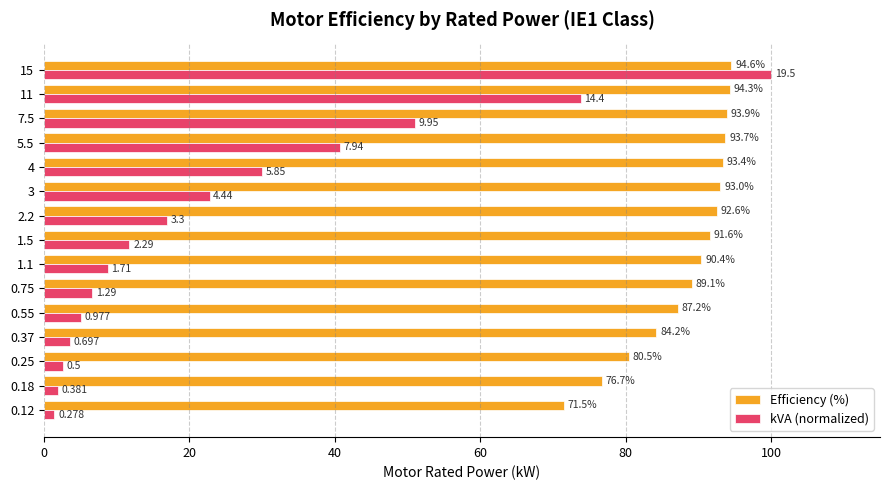

Rank the series by their maximum value, from lowest to highest.

Efficiency (%), kVA (normalized)